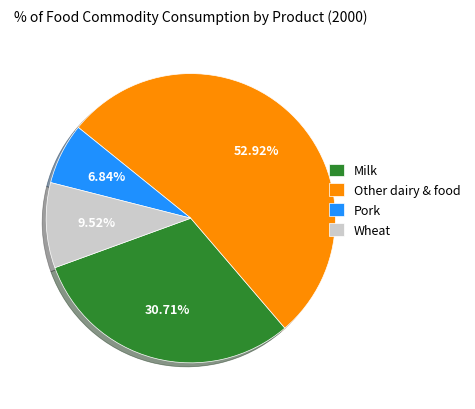

Approximately how many times larger is the value at Other dairy & food compared to Wheat?

5.6